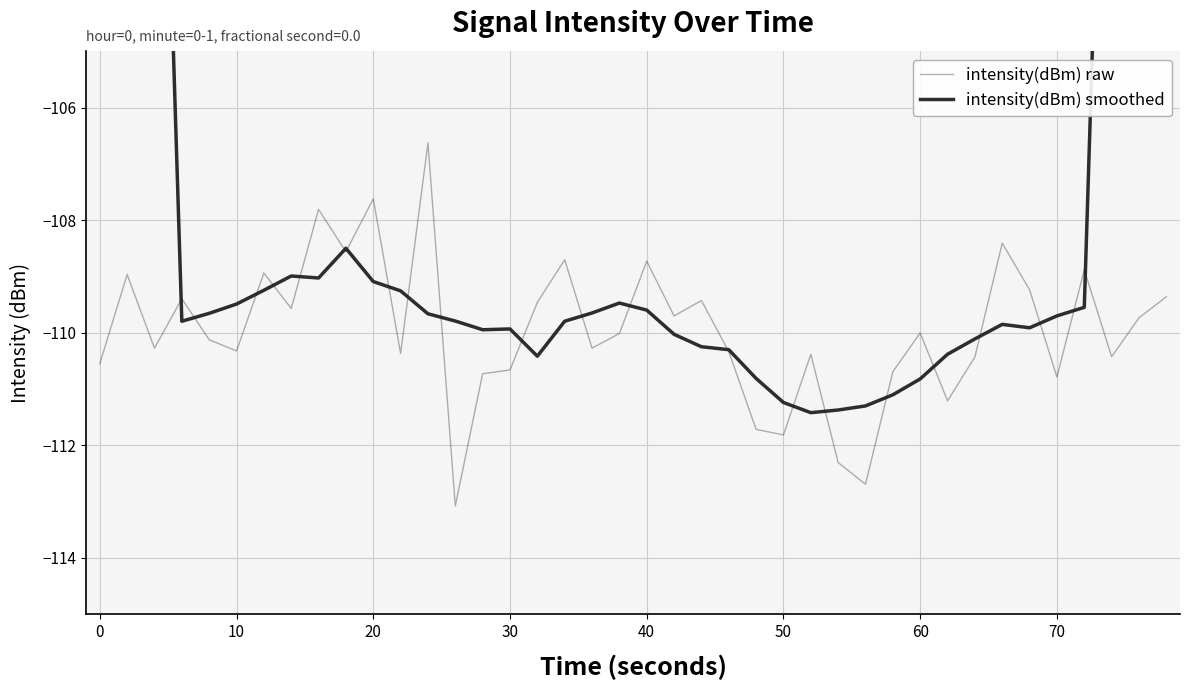

How many lines are shown in the chart?

2